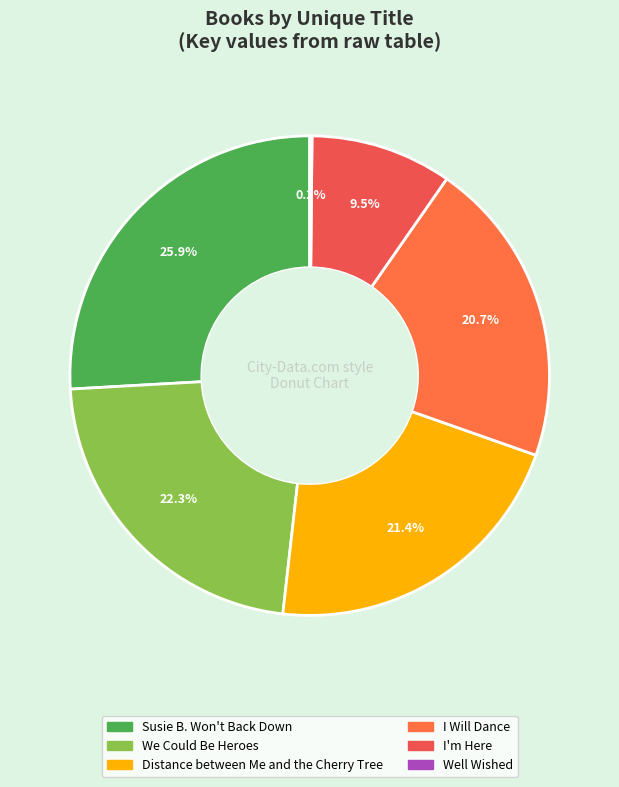

Which slice is the smallest?

Well Wished